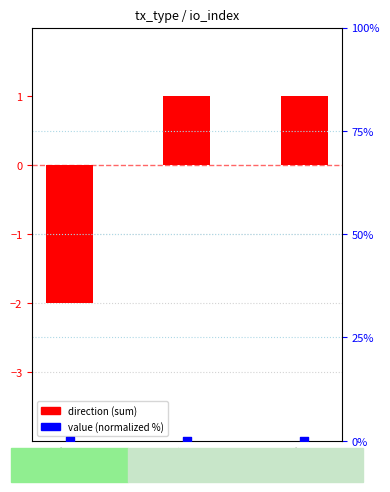

At which category is the sum across all series the highest?

1